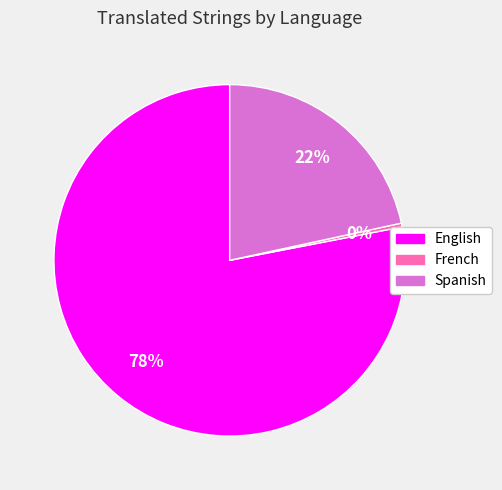

What is the smallest slice in the pie chart?

French